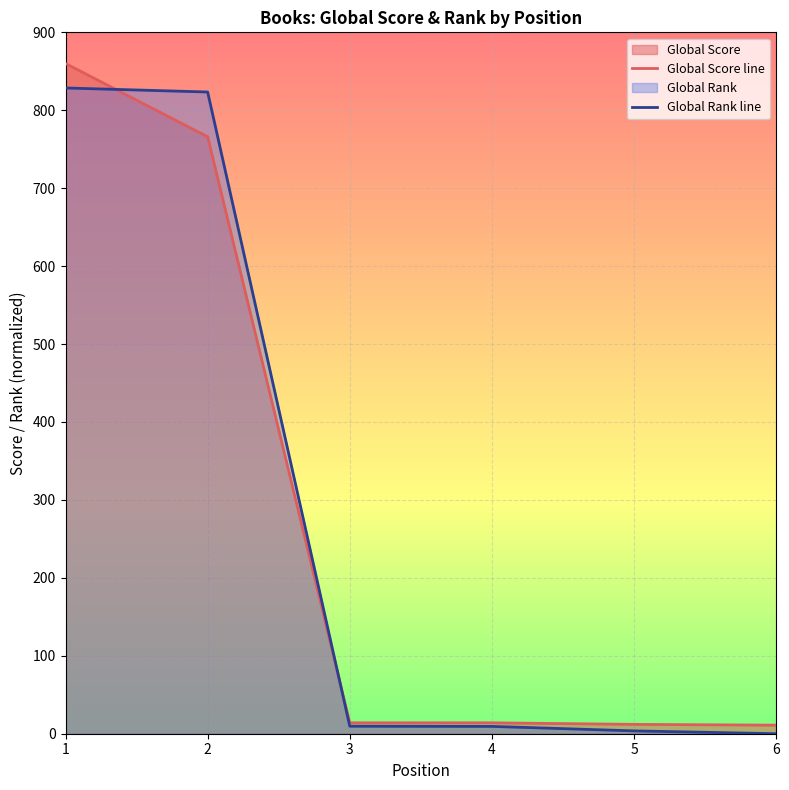

How many data points does each series have?

6